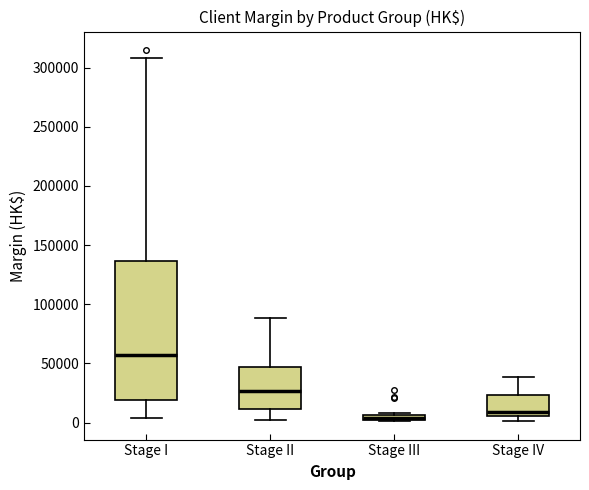

Which box is the tallest, from its lower edge to its upper edge?

Stage I